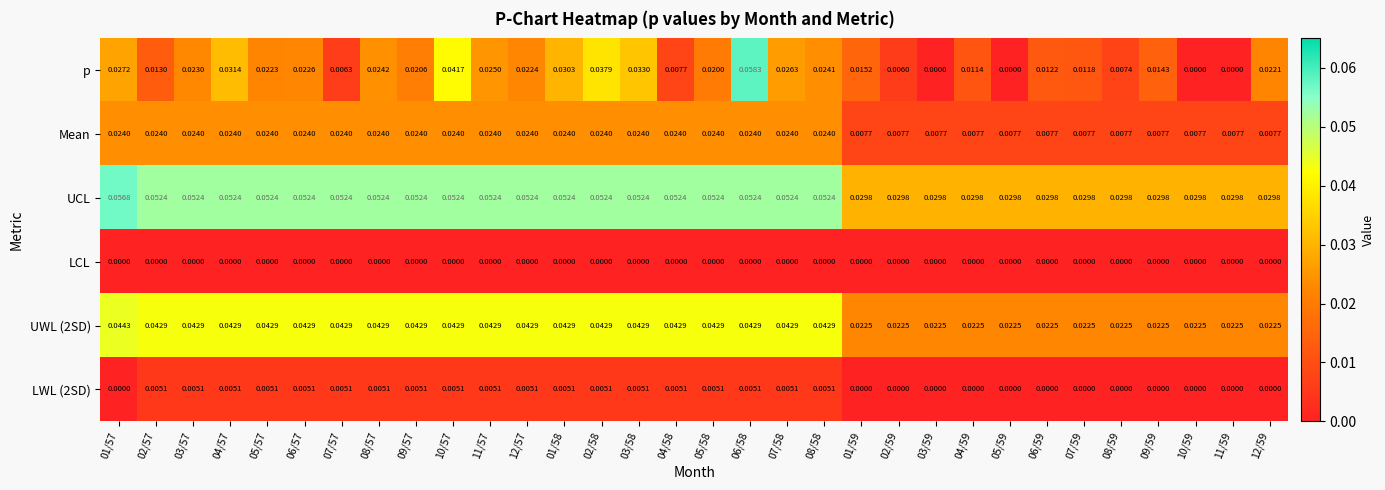

Which series has the widest spread of values?

p